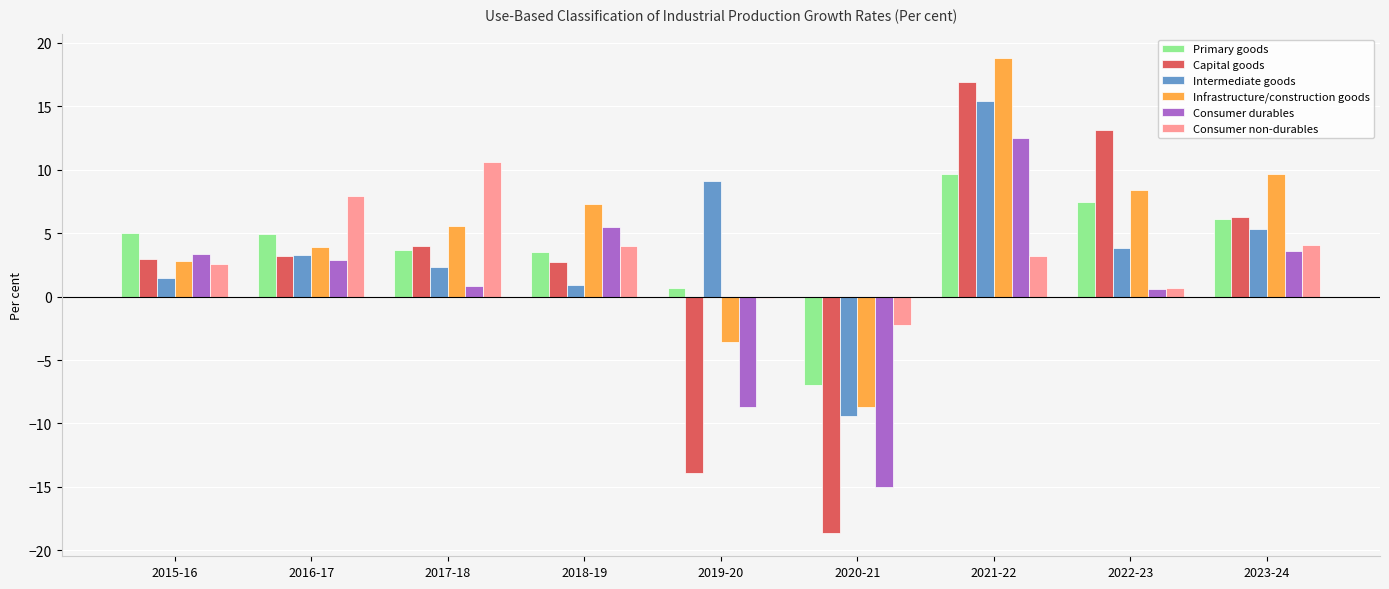

What is the highest value of the Capital goods series?

16.9